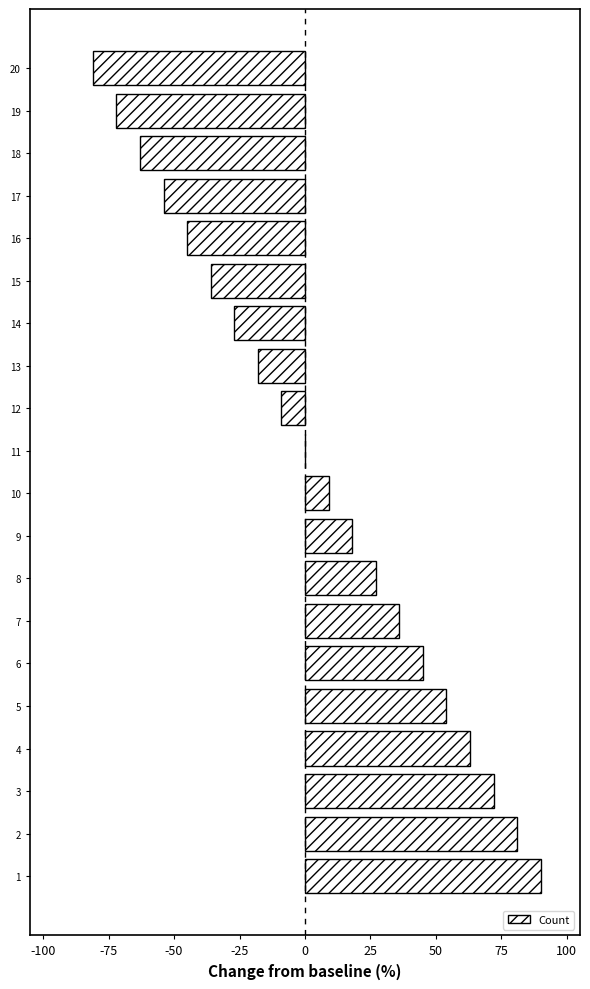

The value at 13 is -18. True or false?

True